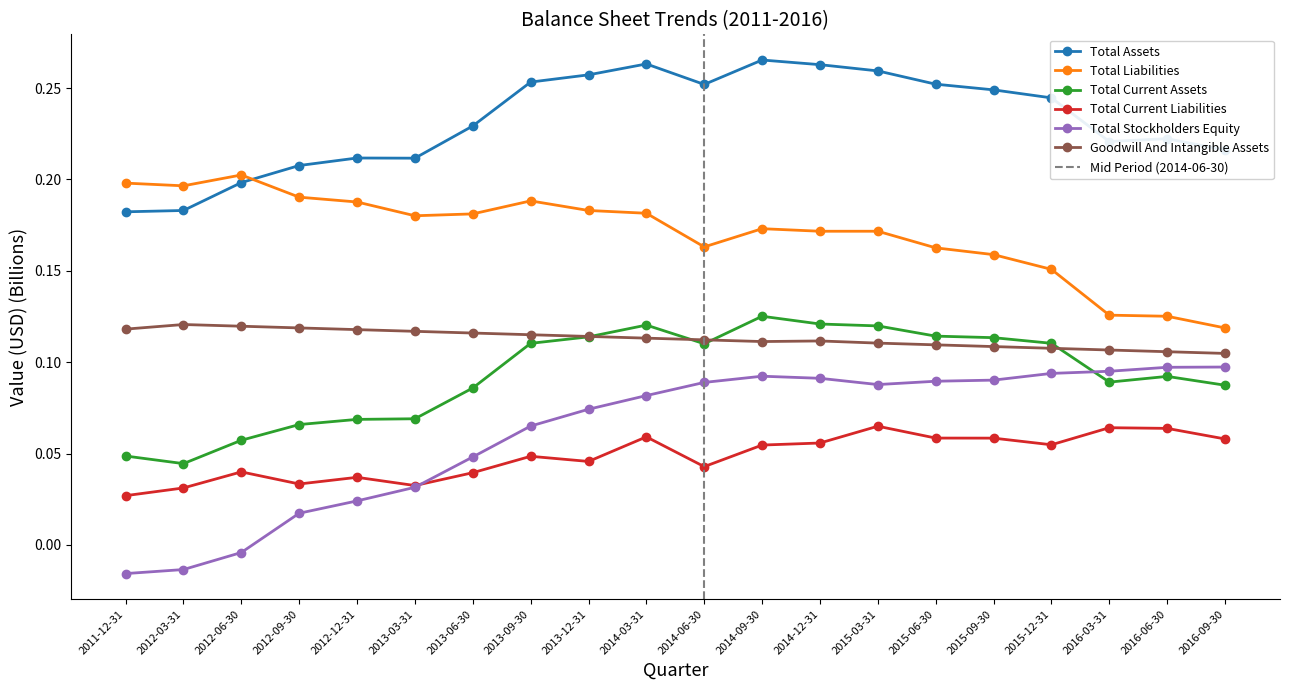

At which category is the sum across all series the highest?

2014-09-30